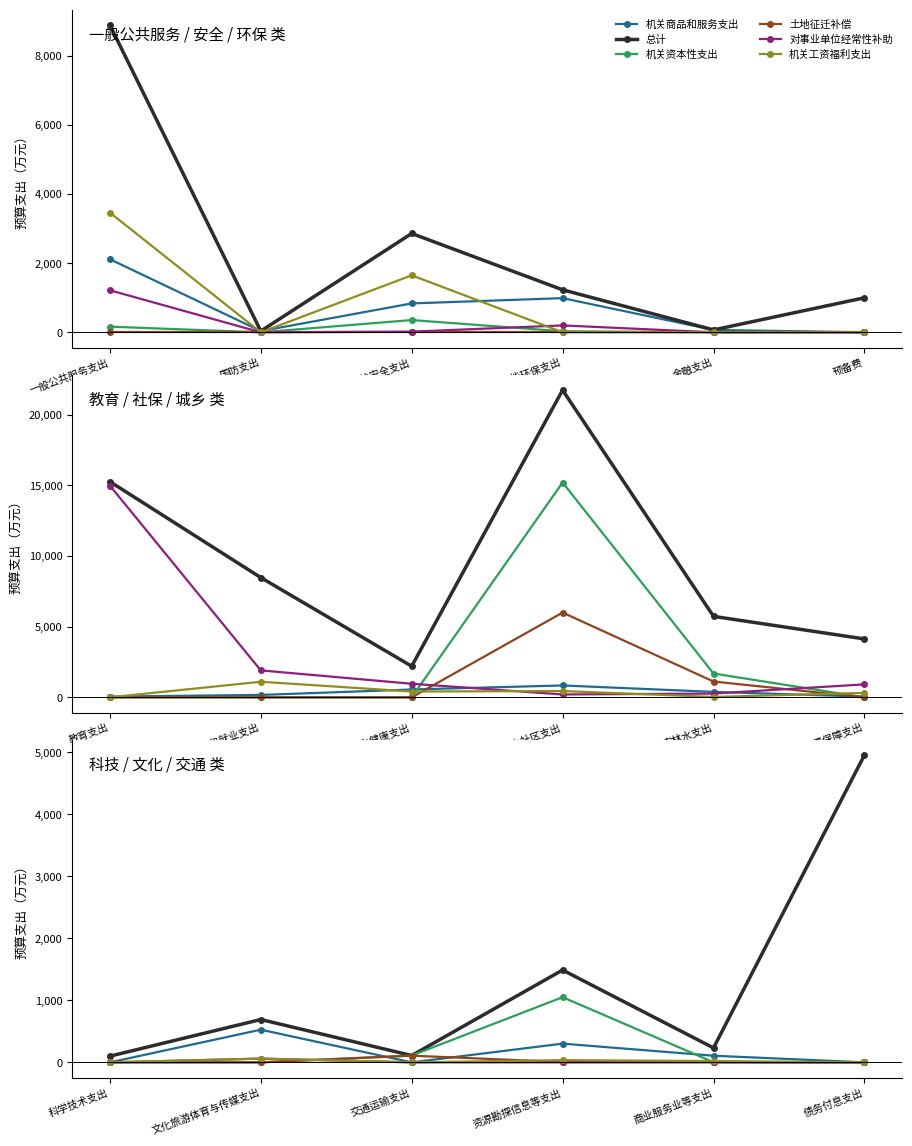

What is the approximate value of 对事业单位经常性补助 at 文化旅游体育与传媒支出?

60